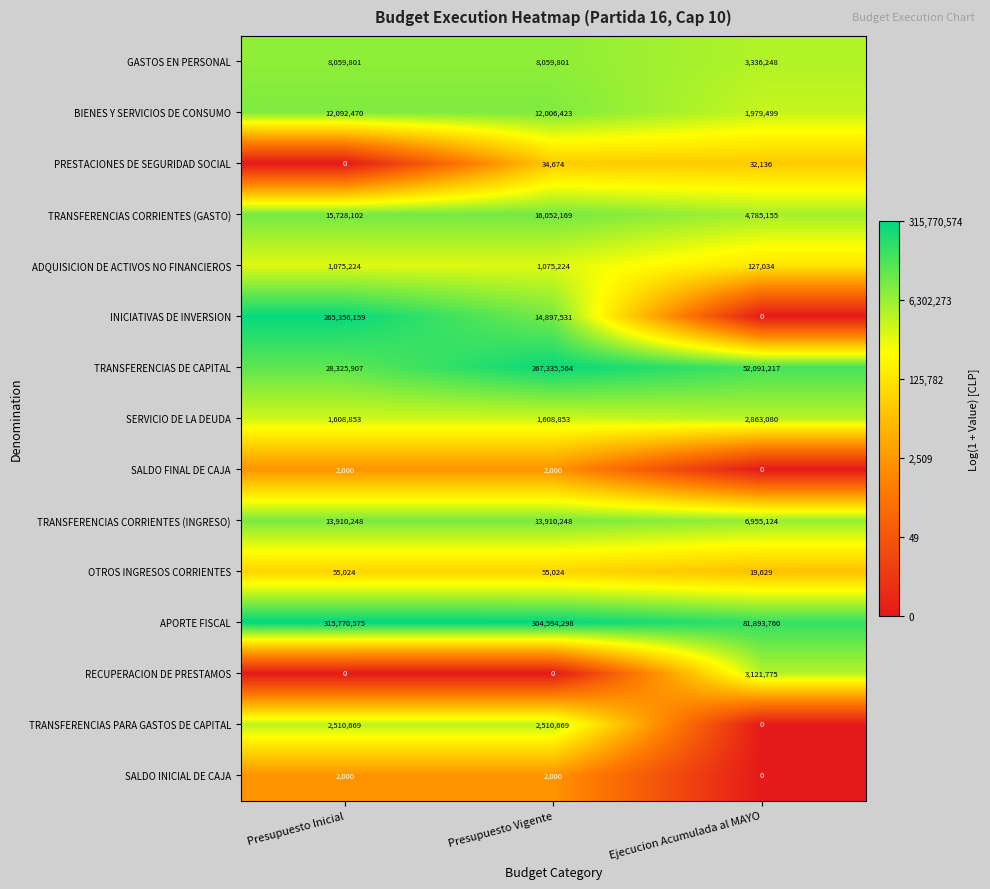

How many values in the GASTOS EN PERSONAL series are below 8059801?

1